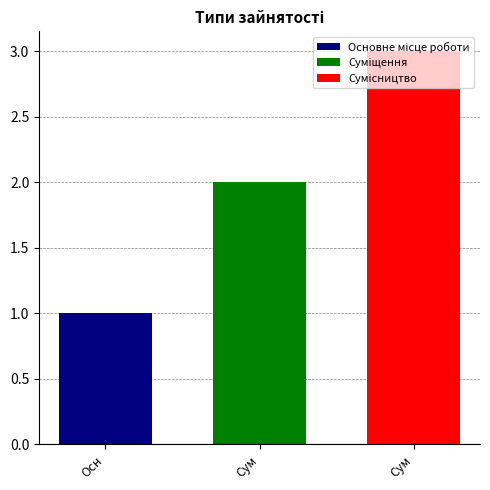

What is the maximum value shown in the chart?

3